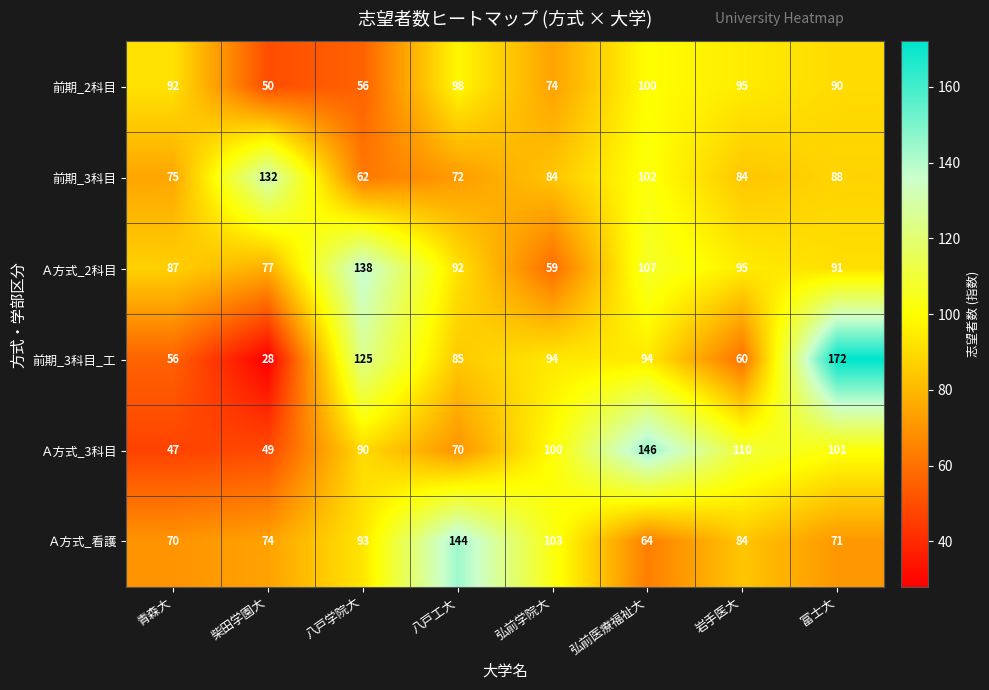

List the series in order of their peak value, highest first.

前期_3科目_工, Ａ方式_3科目, Ａ方式_看護, Ａ方式_2科目, 前期_3科目, 前期_2科目